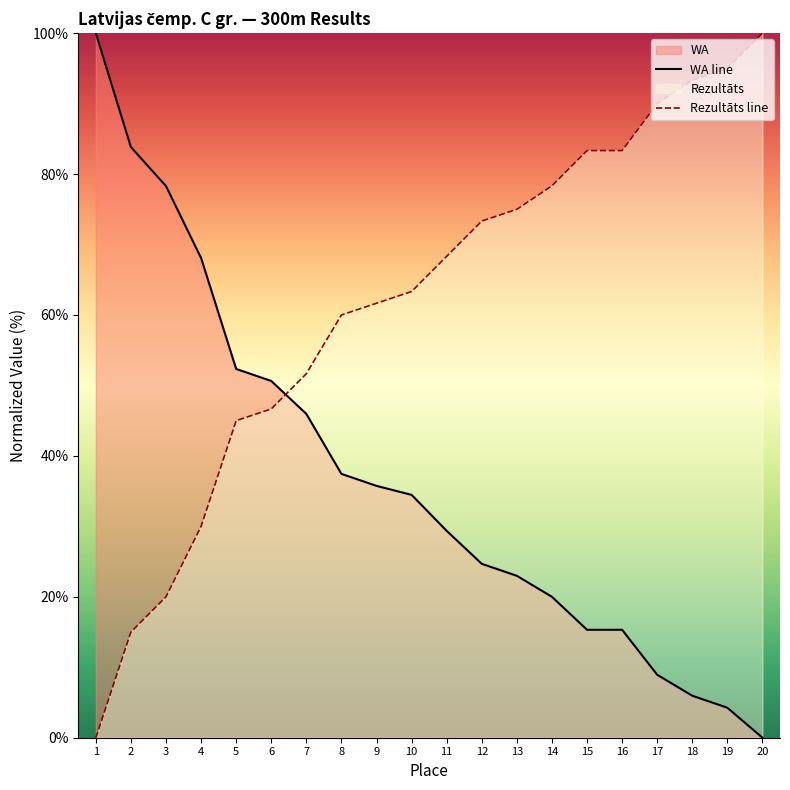

Does the chart display data point markers on the line(s)?

No